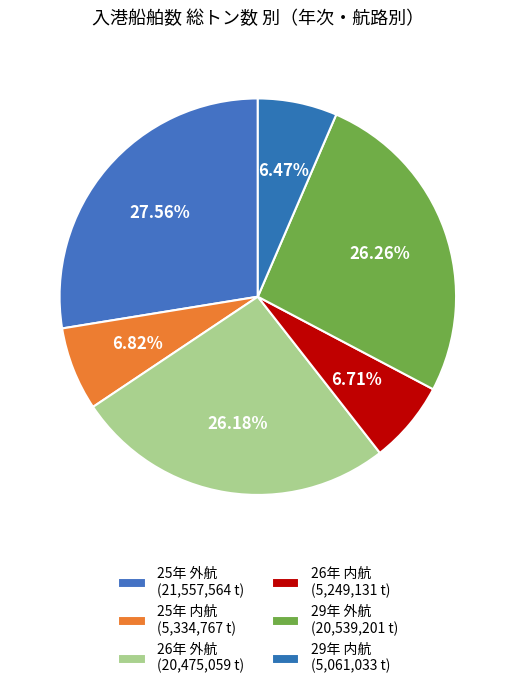

What is the change in value from 26年 外航 to 26年 内航?

-15225928